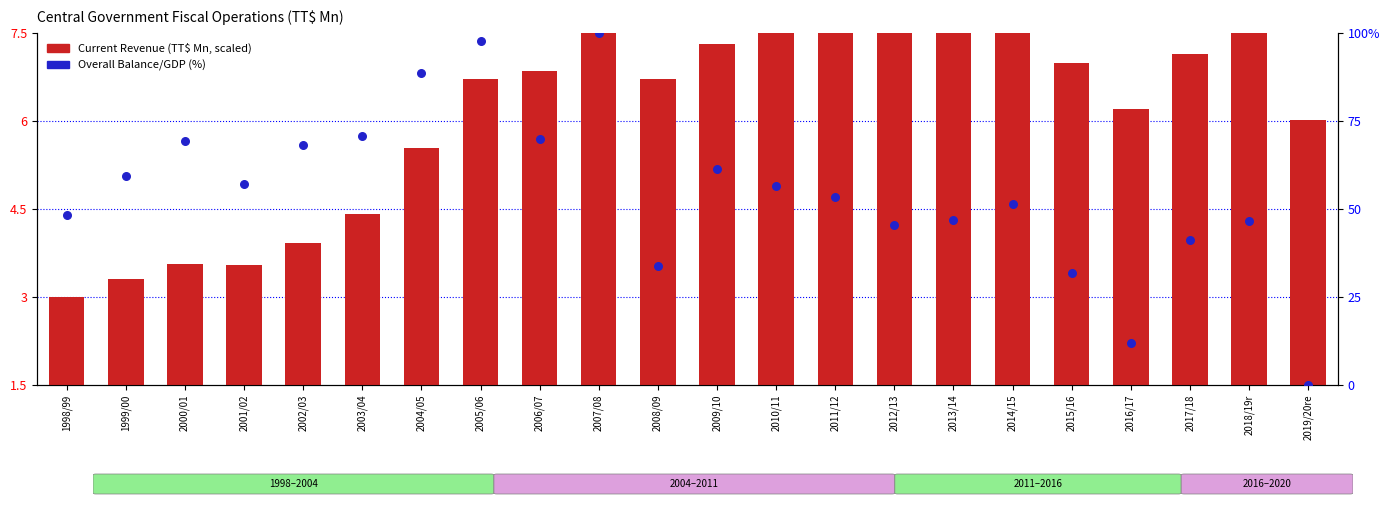

Which series has the largest total across all categories?

Overall Balance/GDP (percentile)